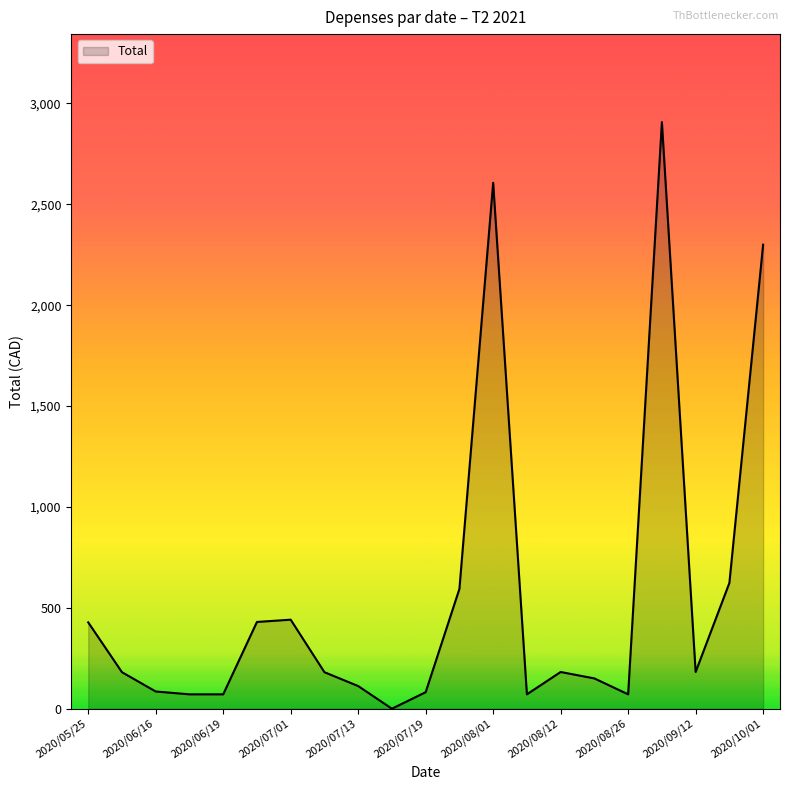

What is the difference between the maximum and minimum values?

2907.5